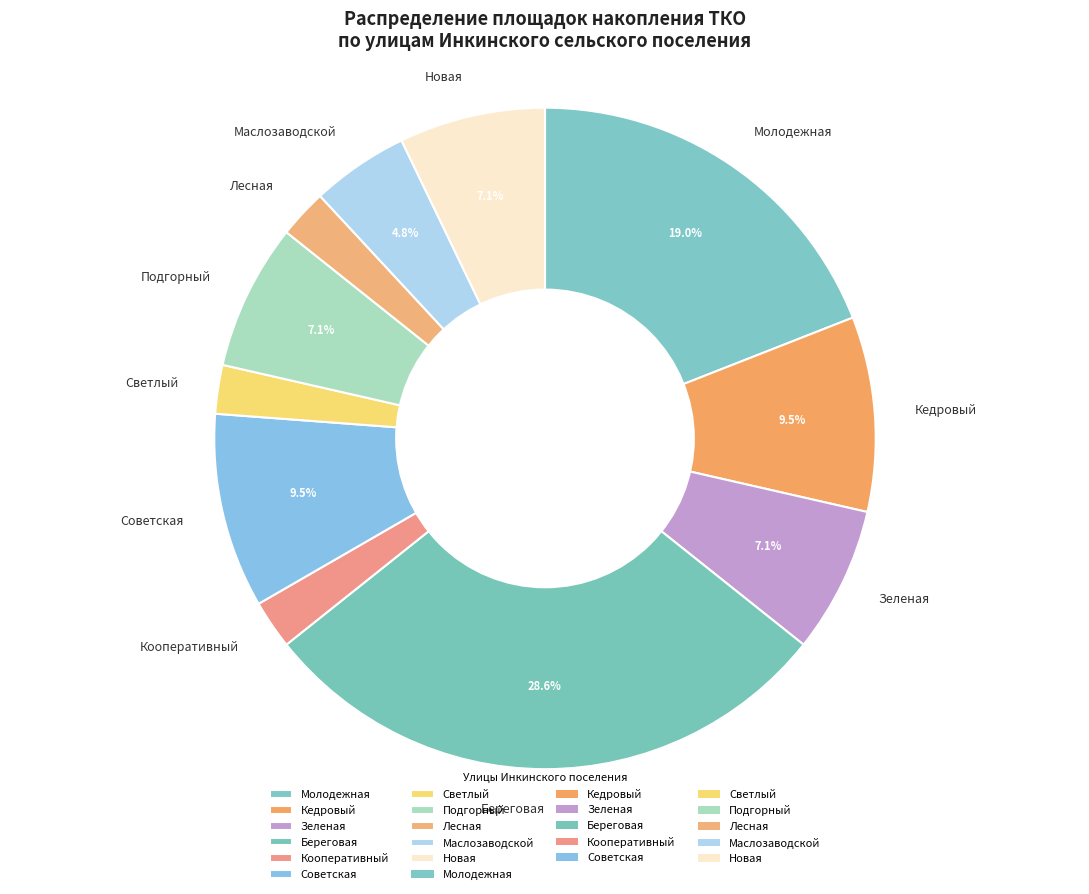

Is Светлый the majority of the pie?

No